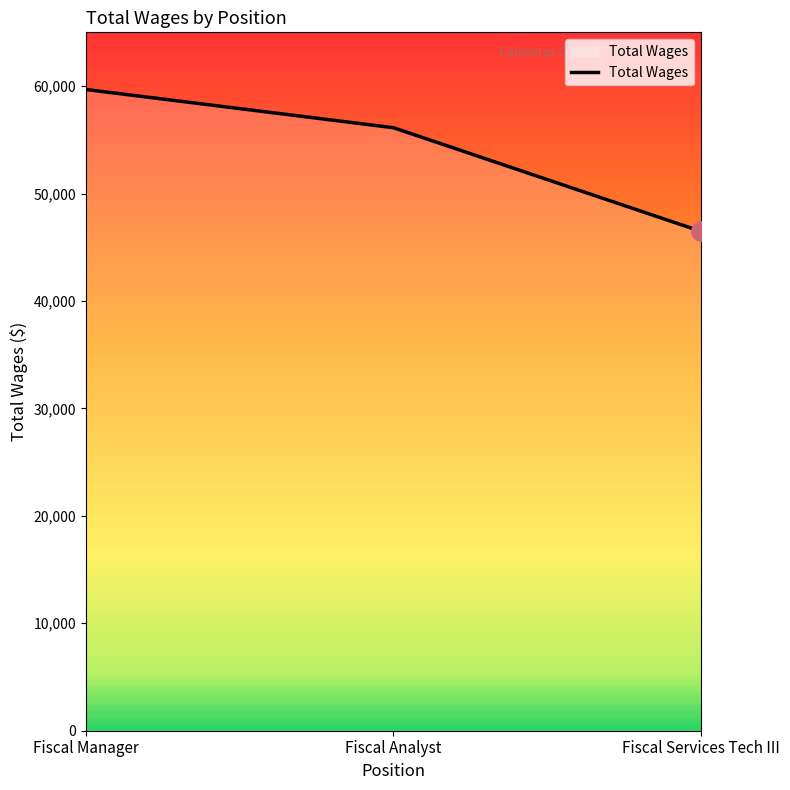

What is the ratio of the value at Fiscal Services Tech III to the value at Fiscal Manager?

0.8